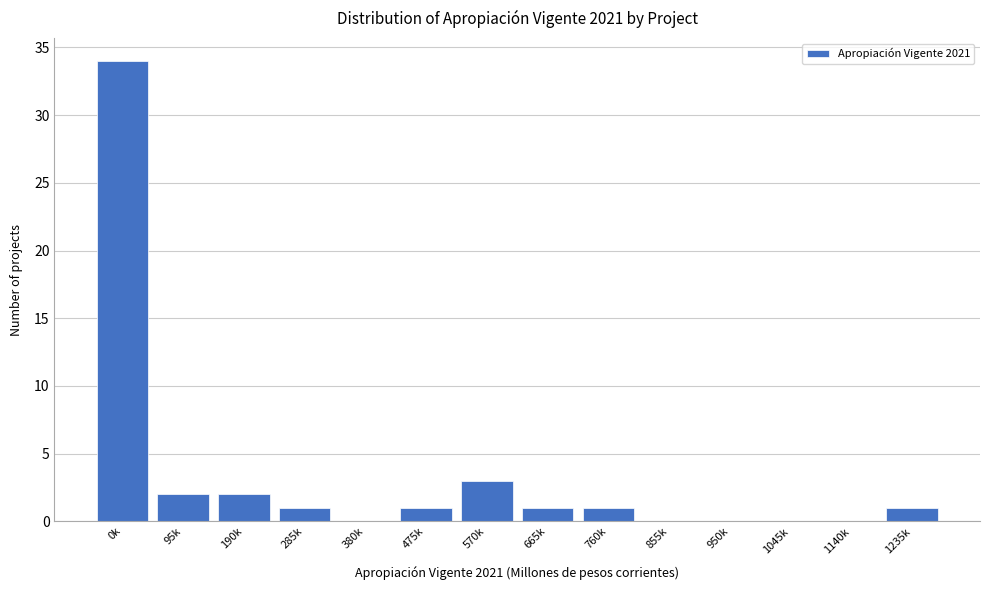

Reading left to right, list all the values displayed in this chart.

0k=34	95k=2	190k=2	285k=1	380k=0	475k=1	570k=3	665k=1	760k=1	855k=0	950k=0	1045k=0	1140k=0	1235k=1